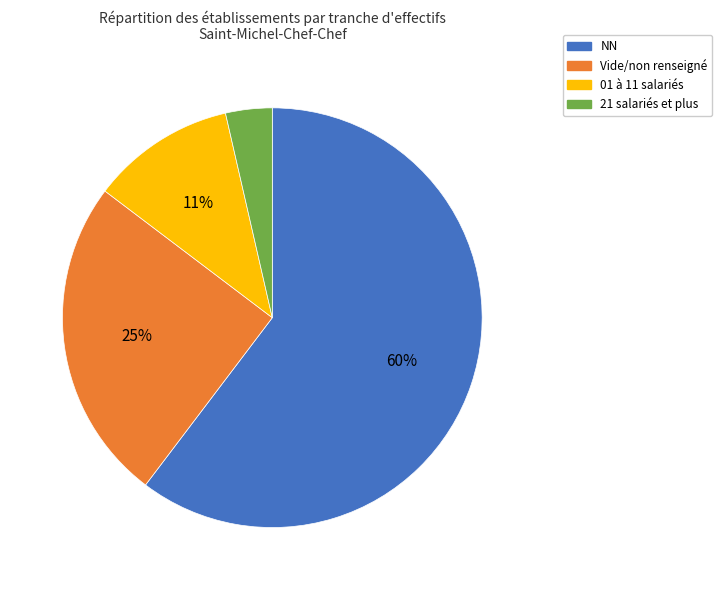

To the nearest percent, what is the average slice percentage?

25%